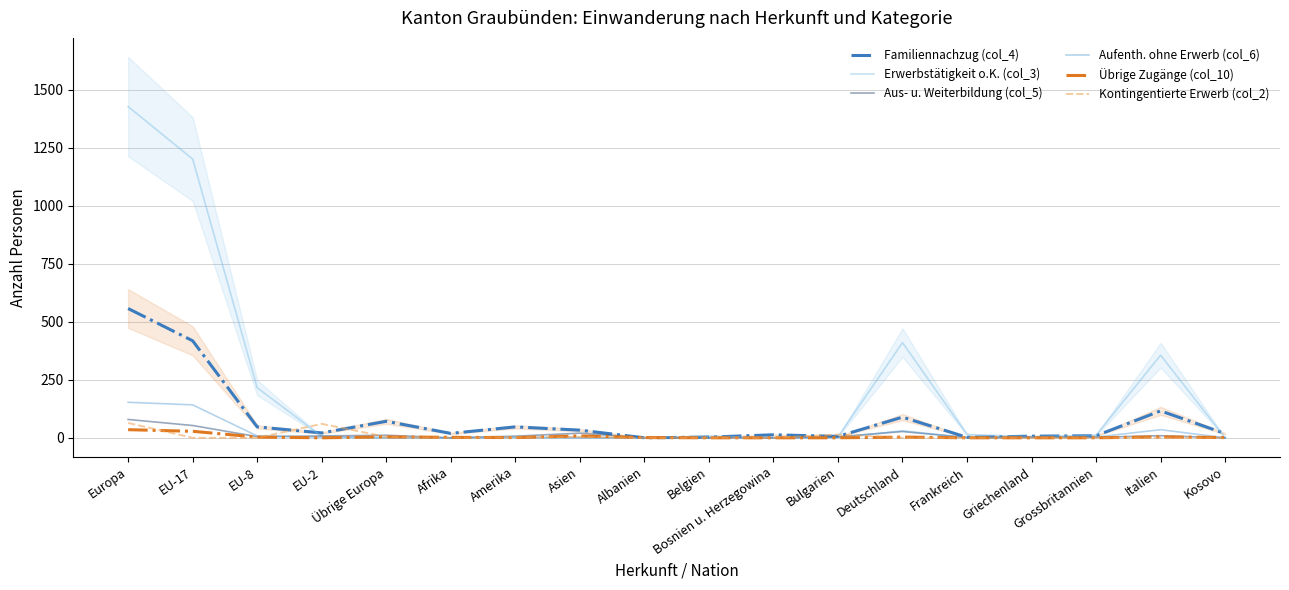

At how many categories does at least one series exceed 526?

2